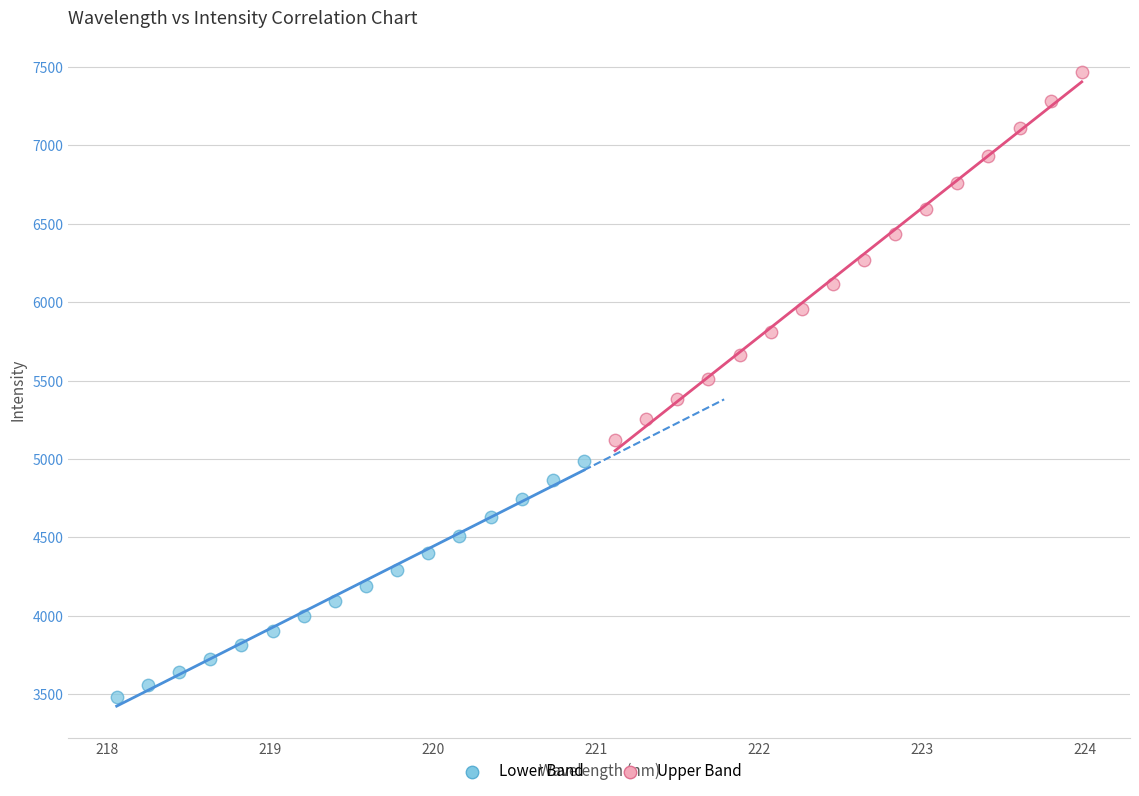

Which series contains the lowest Y value?

Lower Band